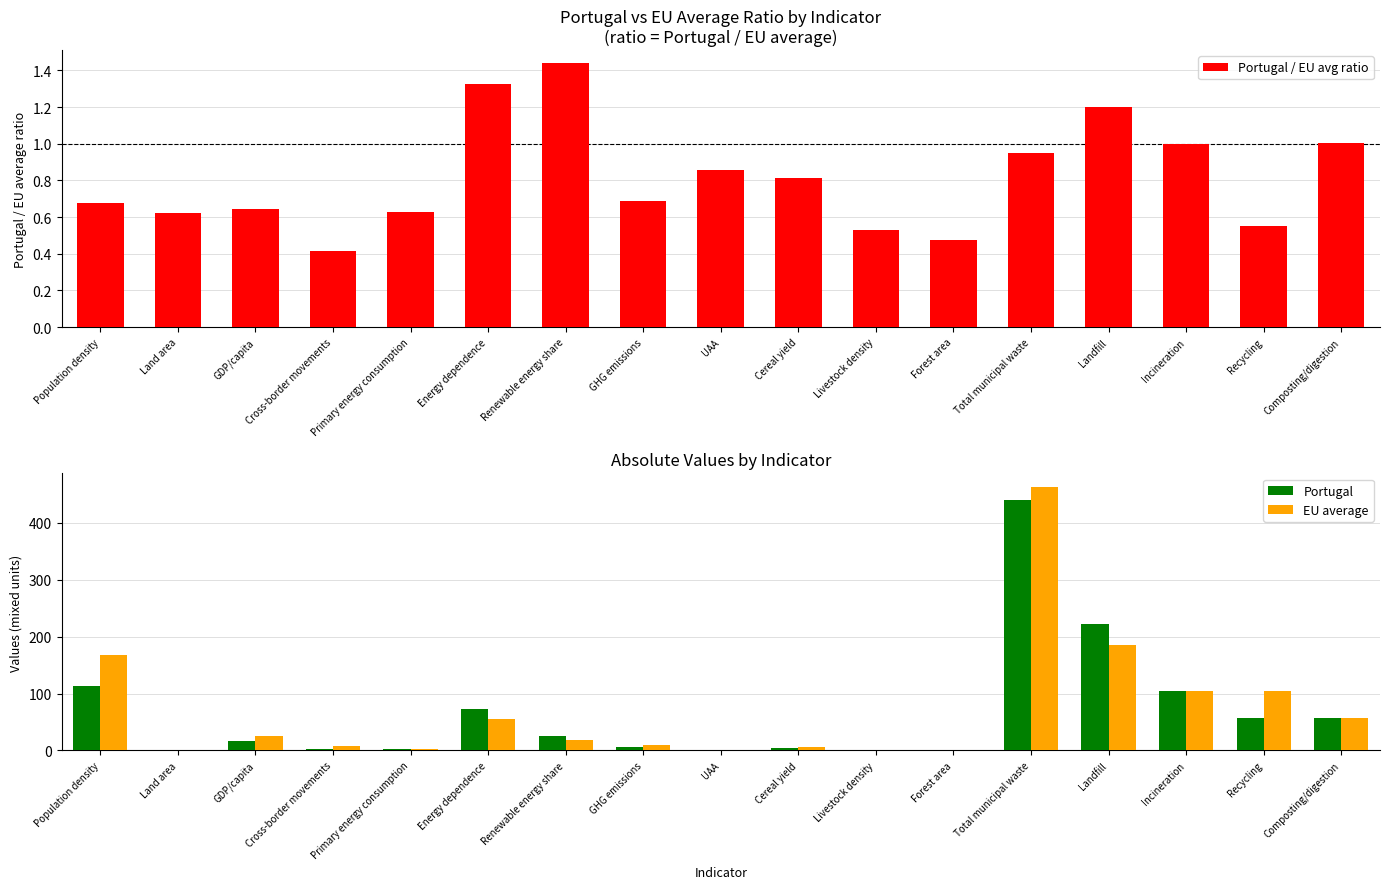

Reading right to left, transcribe all the data shown in this chart.

Portugal / EU avg ratio: 1.0	0.6	1.0	1.2	0.9	0.5	0.5	0.8	0.9	0.7	1.4	1.3	0.6	0.4	0.6	0.6	0.7
Portugal: 57.0	57.0	104.0	222.0	440.0	0.3	0.5	4.2	0.4	6.5	25.7	73.5	2.0	2.9	15.8	0.9	113.7
EU average: 56.8	103.6	104.0	184.8	463.6	0.7	1.0	5.2	0.4	9.5	17.9	55.4	3.2	6.9	24.6	1.4	167.5